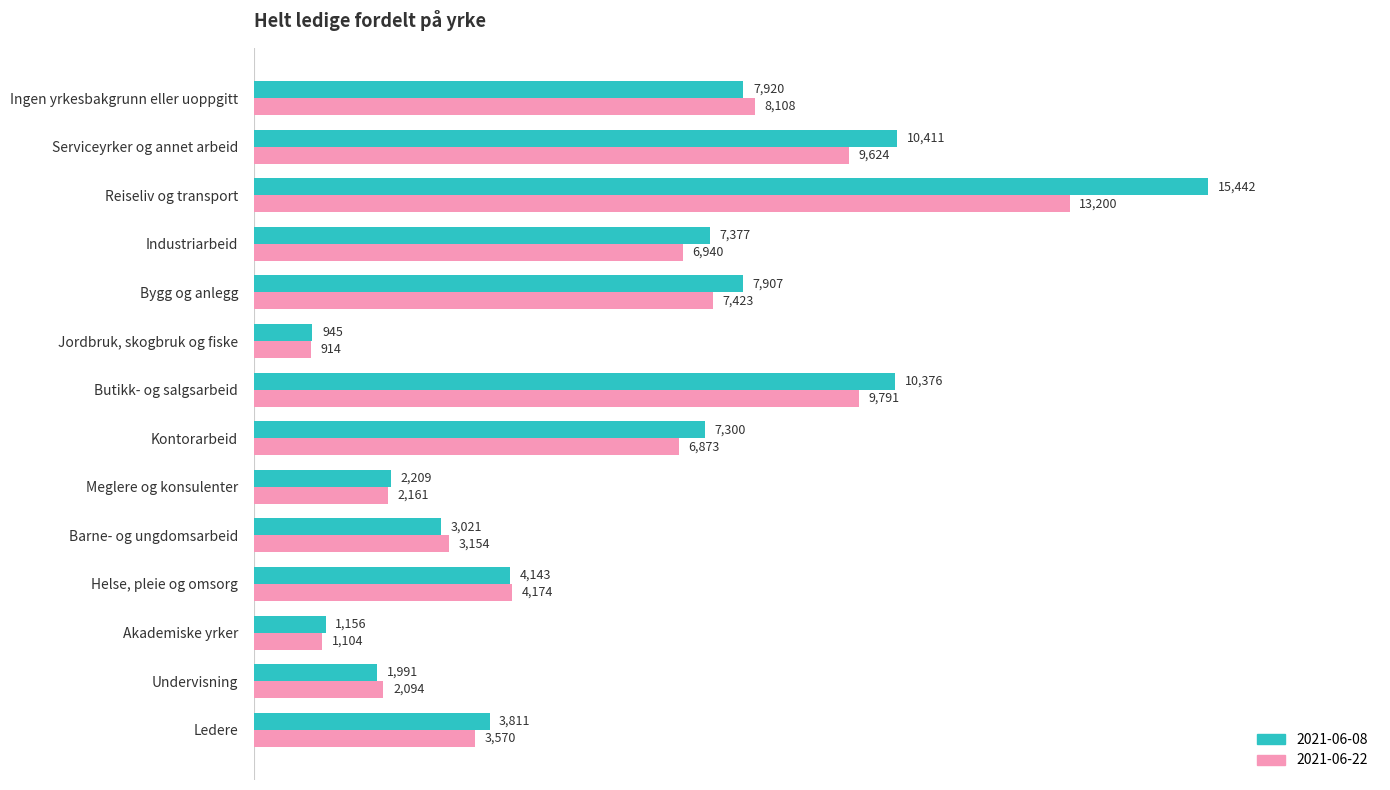

Is it true that 2021-06-22 equals 17616 at Butikk- og salgsarbeid?

False